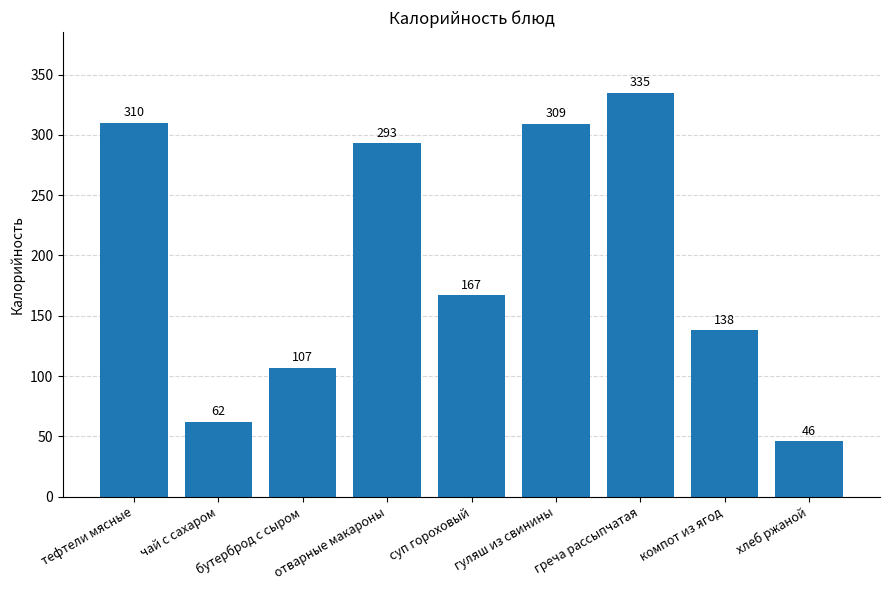

Reading right to left, list all the values displayed in this chart.

хлеб ржаной=46	компот из ягод=138	греча рассыпчатая=335	гуляш из свинины=309	суп гороховый=167	отварные макароны=293	бутерброд с сыром=107	чай с сахаром=62	тефтели мясные=310